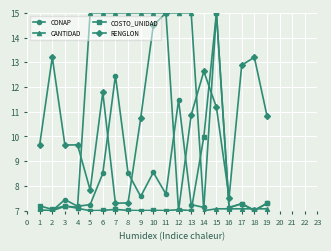

At which label is CONAP closest to 11?

12